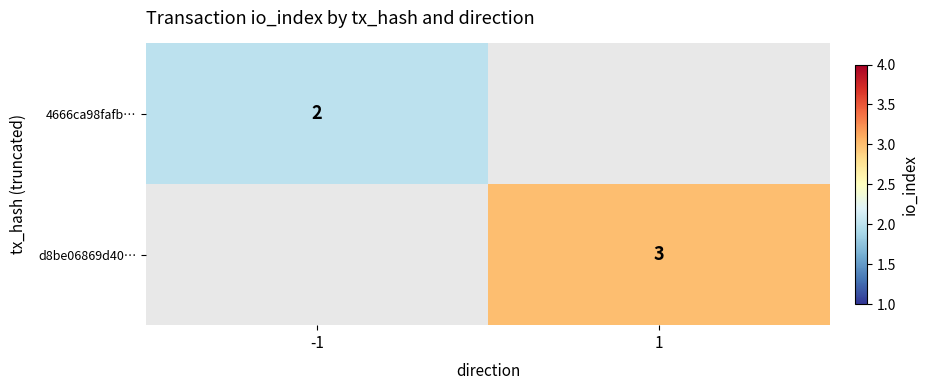

True or false: 4666ca98fafb… has a value of 2 at -1.

True